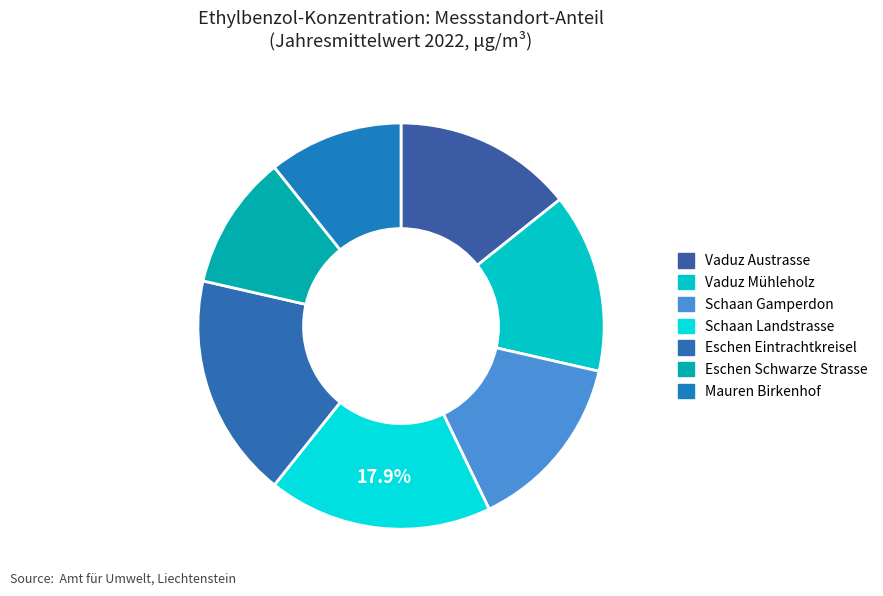

Is the sum of Vaduz Mühleholz and Eschen Eintrachtkreisel greater than half?

No